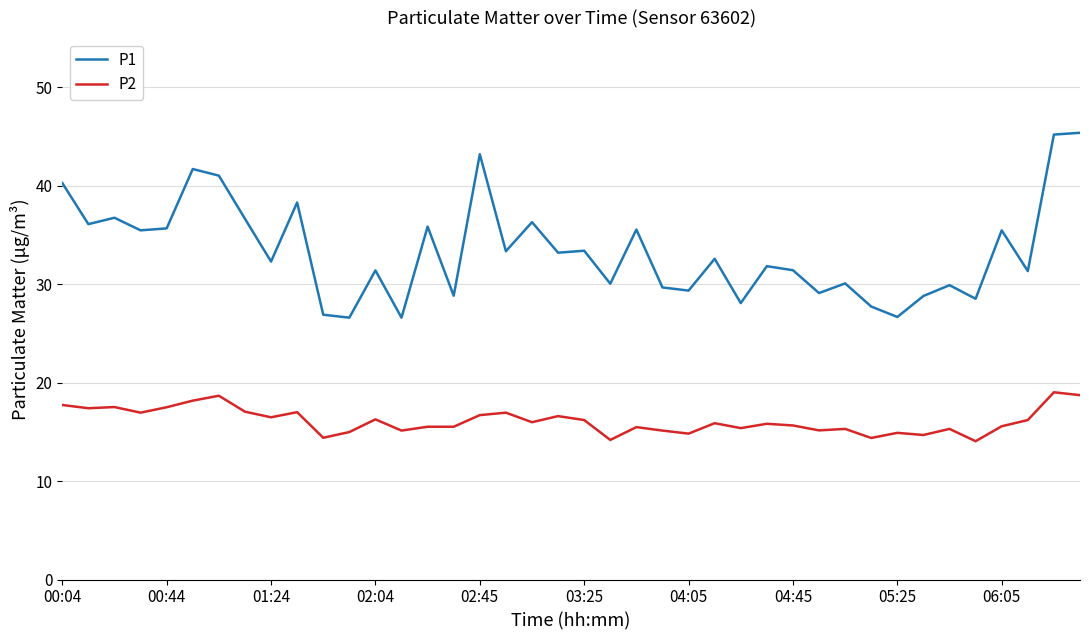

Which series has the largest range (max minus min)?

P1